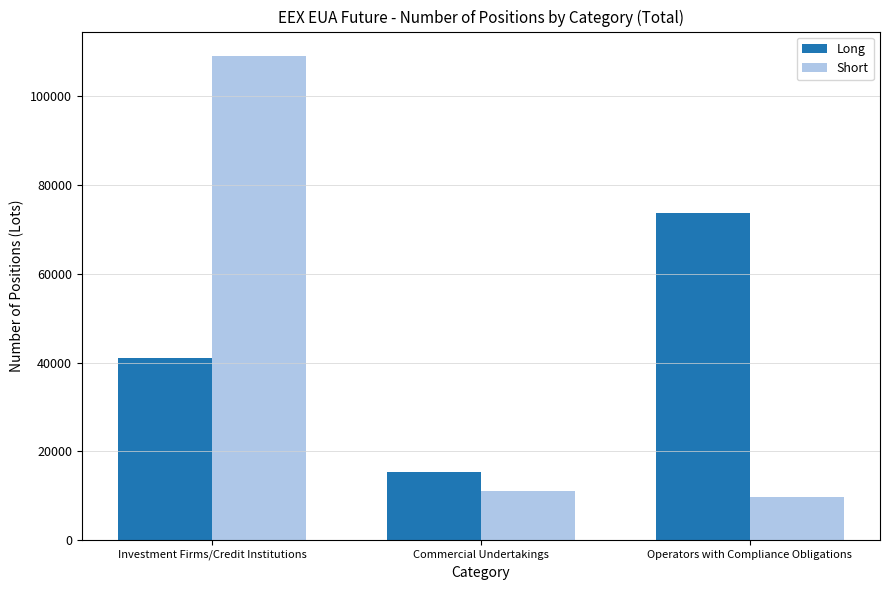

At how many categories does at least one series exceed 54761?

2